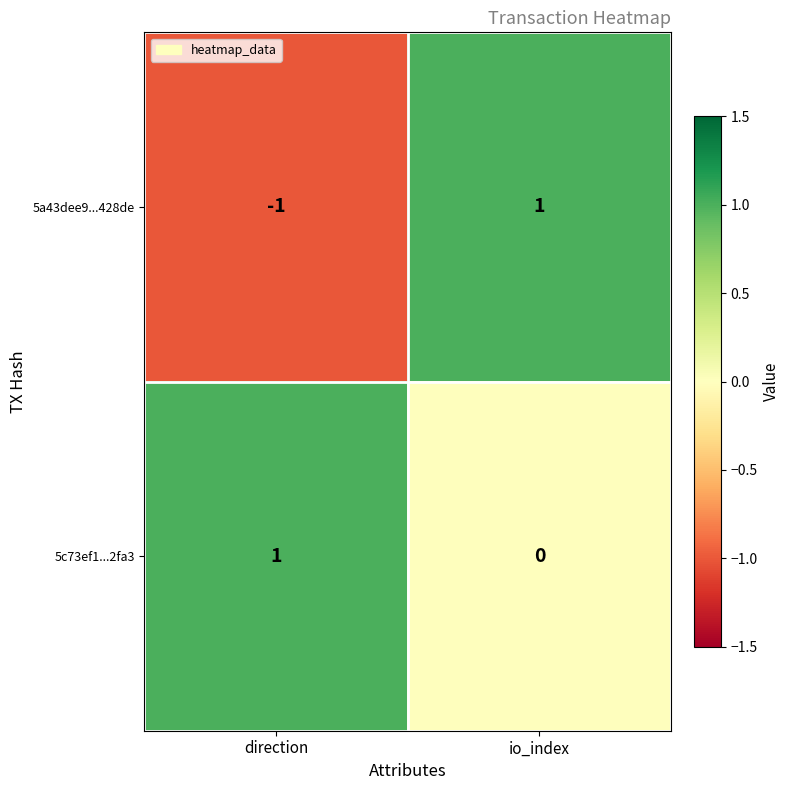

Reading left to right, list all the values displayed in this chart.

5a43dee9...428de: -1	1
5c73ef1...2fa3: 1	0